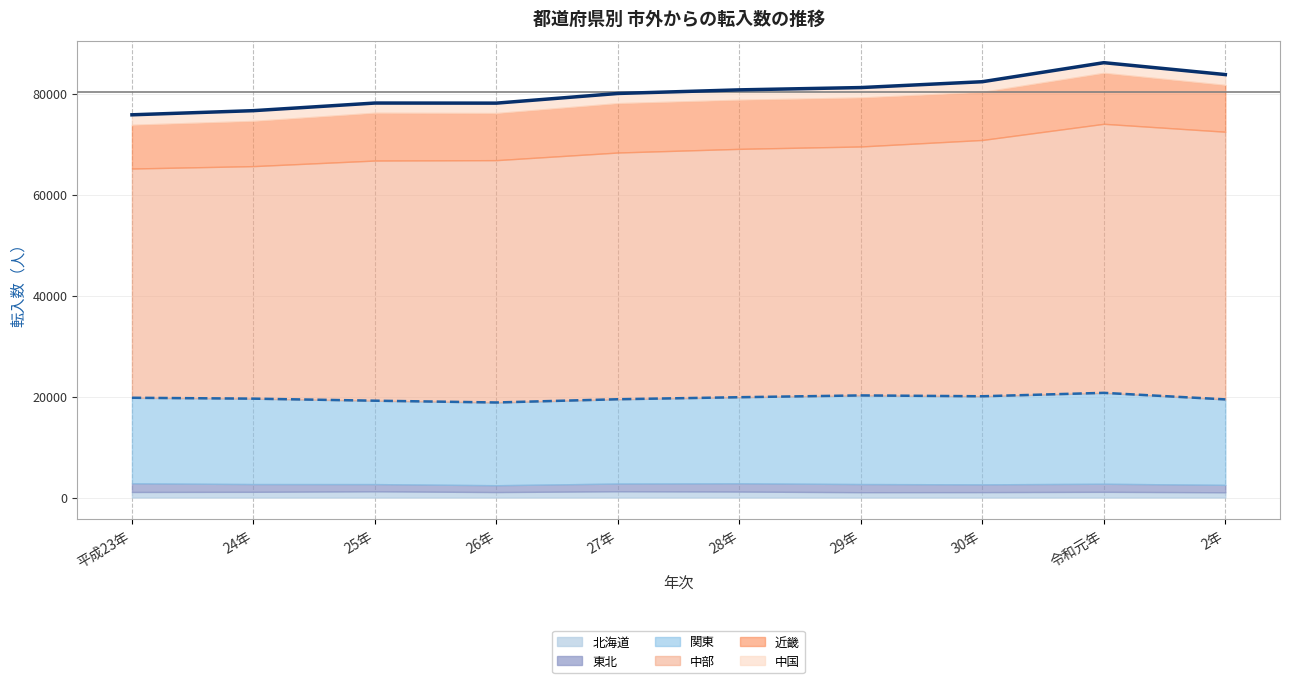

What is the change in value from 24年 to 28年?

+4118